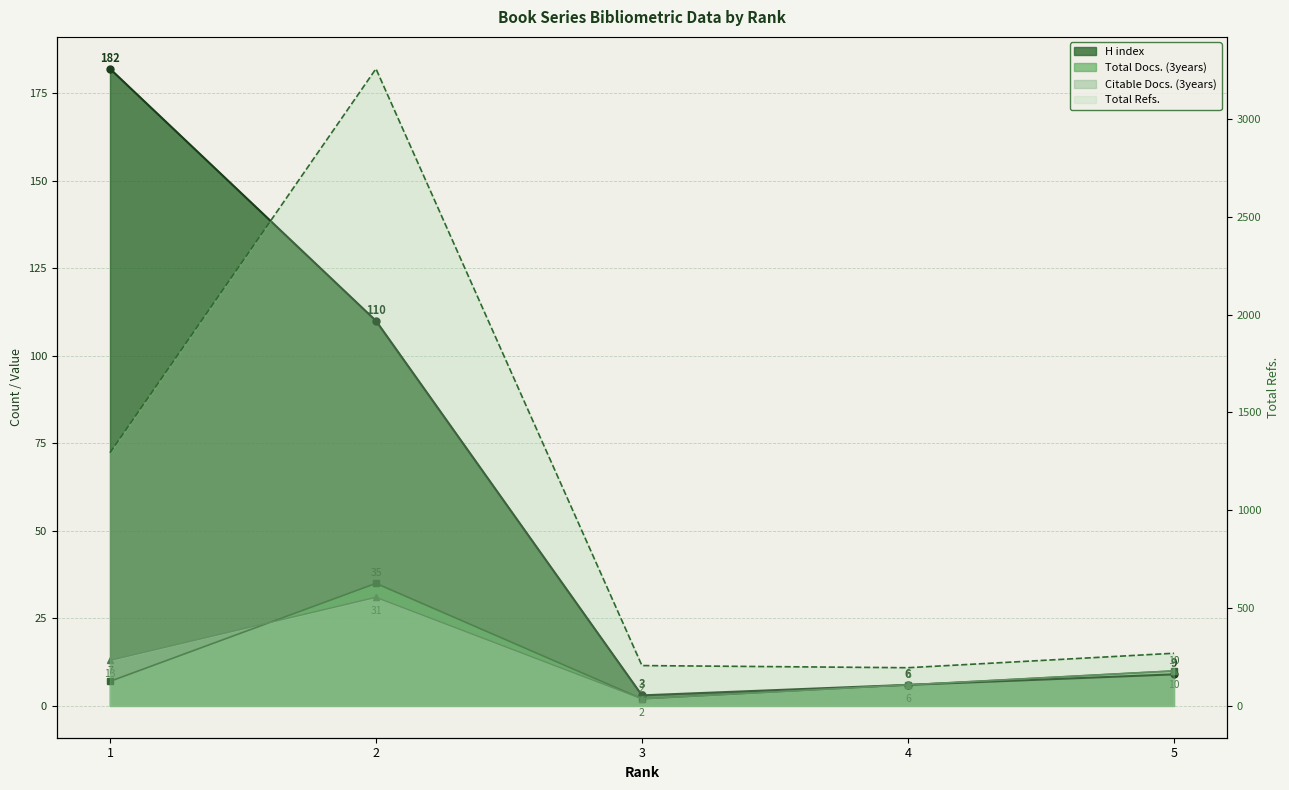

At how many categories does at least one series exceed 2736?

1